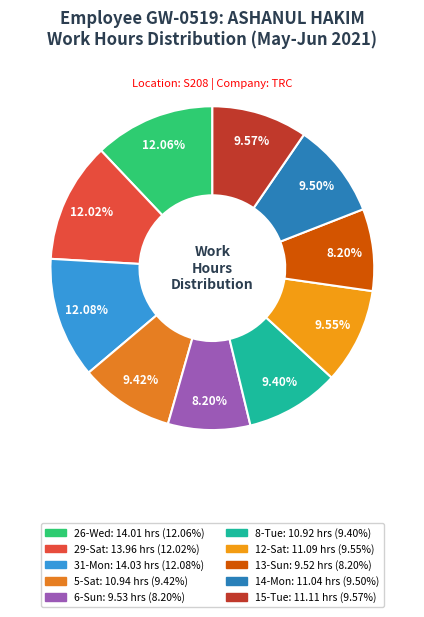

Approximately how many times larger is the value at 6-Sun compared to 26-Wed?

0.7